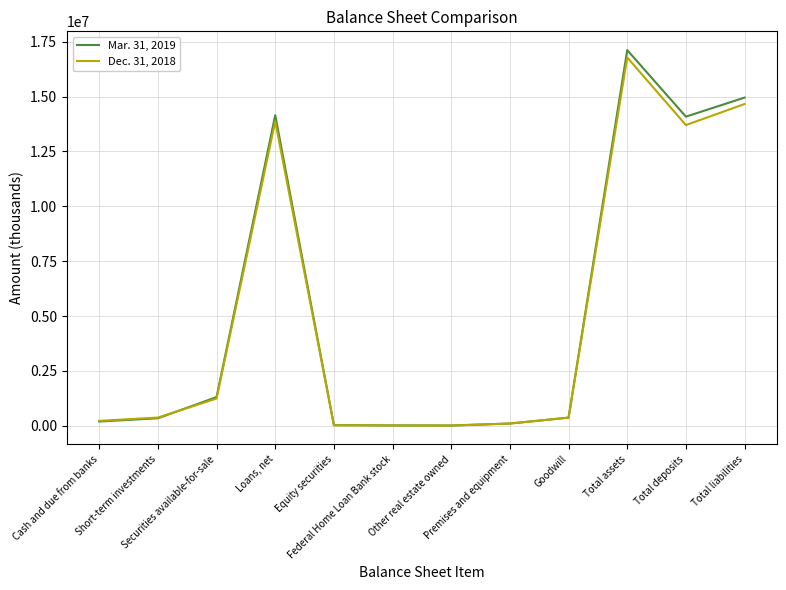

How many lines are shown in the chart?

2